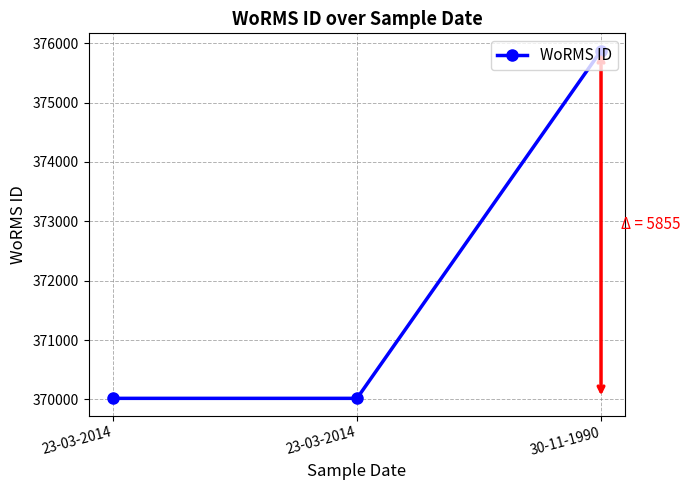

Where is the data nearest to the value 372946?

23-03-2014